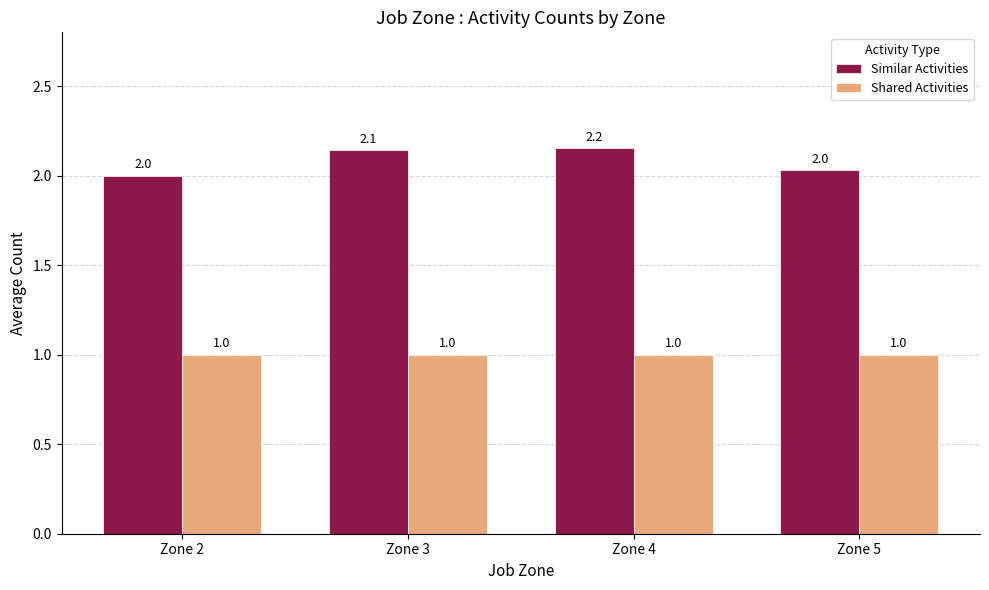

Which series changed the most between Zone 2 and Zone 3?

Similar Activities